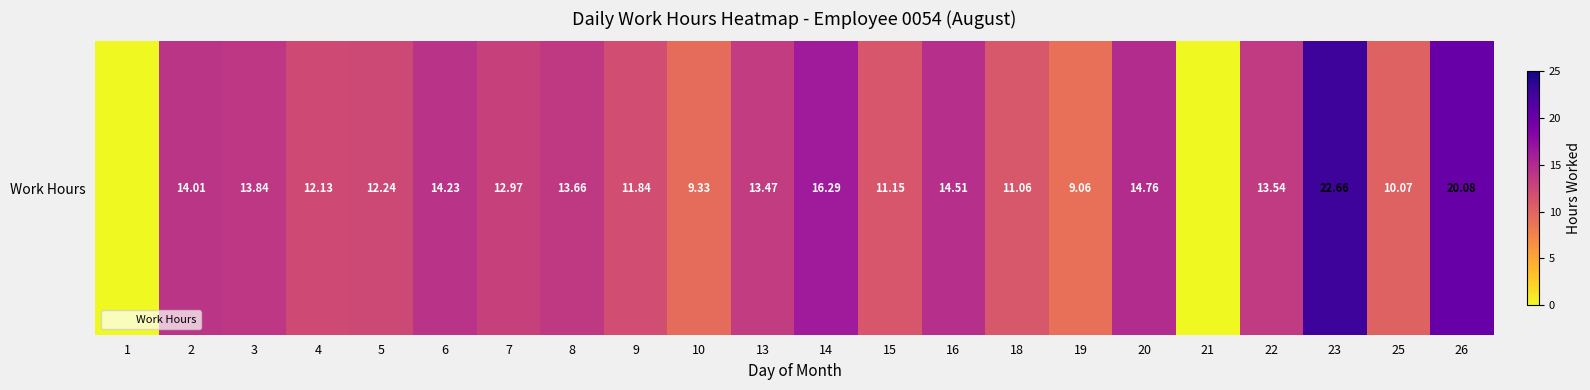

Reading right to left, transcribe all the data shown in this chart.

20.1	10.1	22.7	13.5	0.0	14.8	9.1	11.1	14.5	11.2	16.3	13.5	9.3	11.8	13.7	13.0	14.2	12.2	12.1	13.8	14.0	0.0